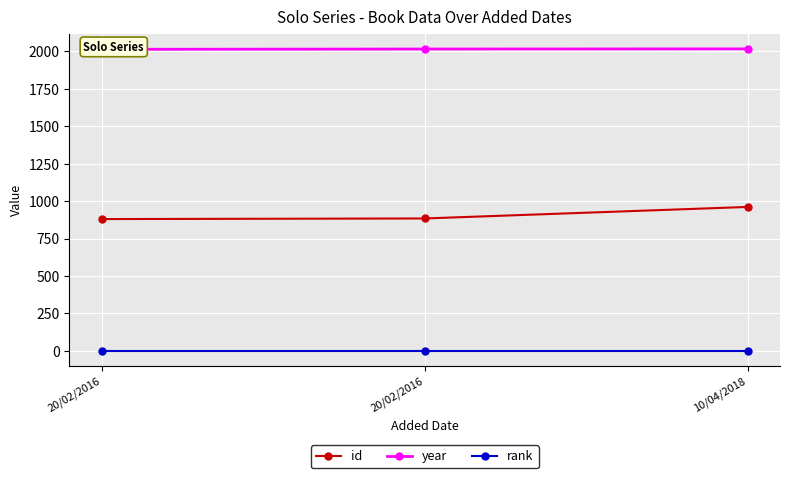

List the series in order of their overall mean, highest first.

year, id, rank